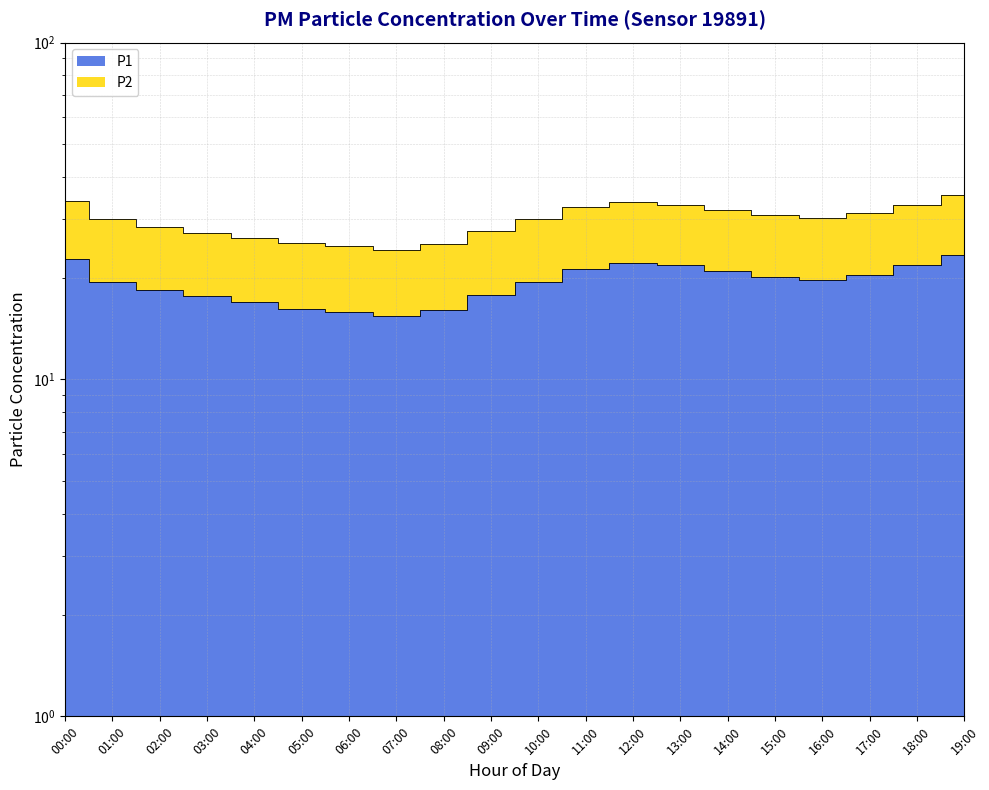

What value does the P2 series have at 16:00?

30.2